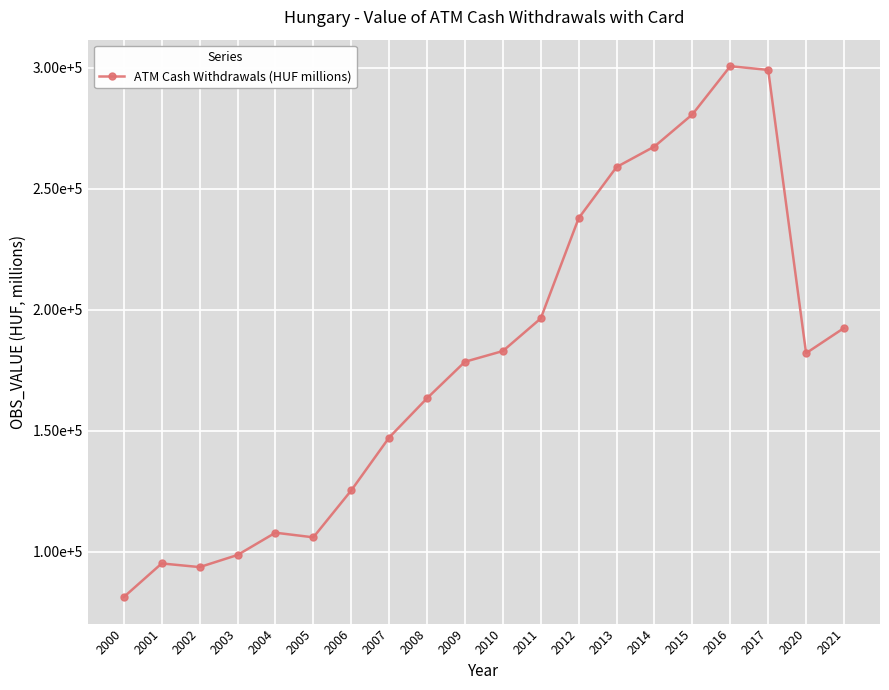

Read the value at 2000.

81339.0